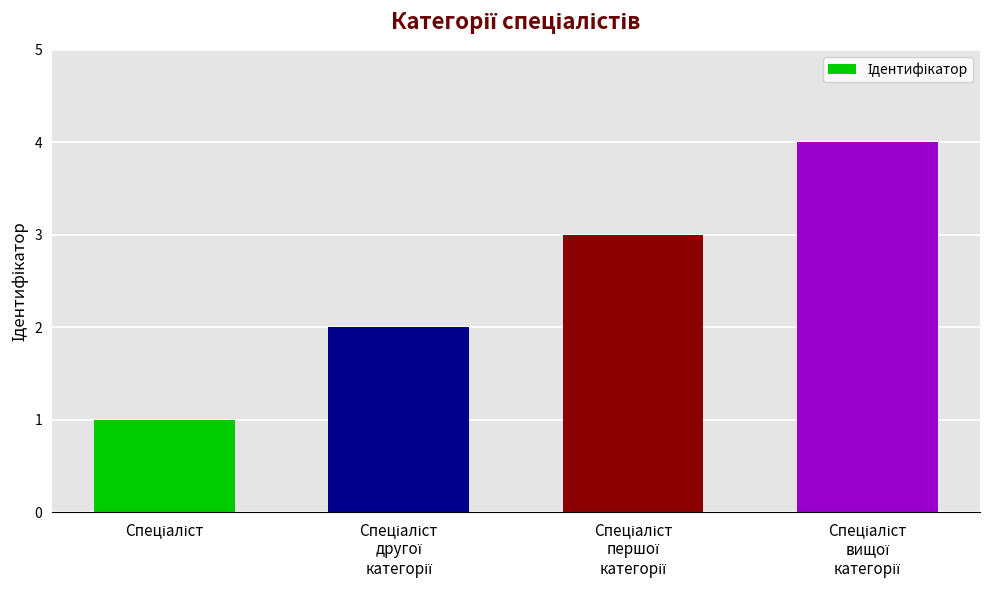

What is the difference between the maximum and minimum values?

3